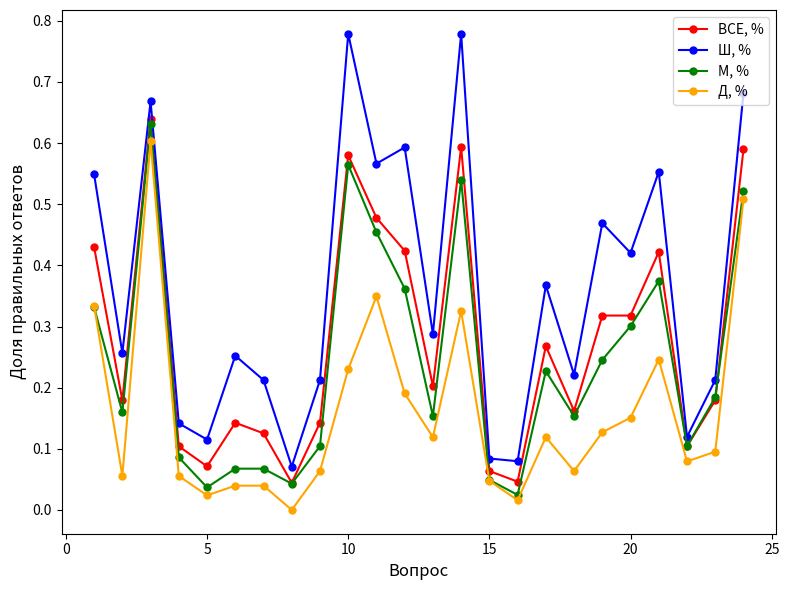

List the series in order of their peak value, highest first.

Ш, %, ВСЕ, %, М, %, Д, %